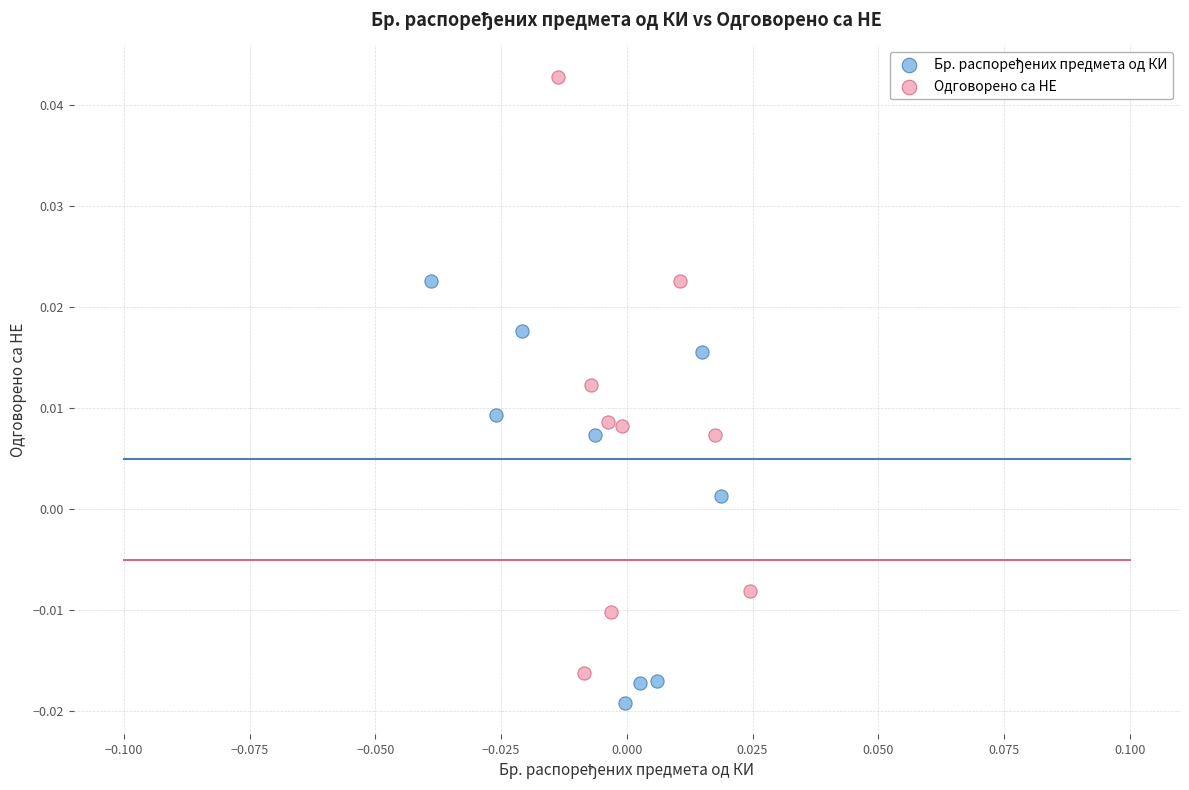

Which series has the widest spread of Y values?

Одговорено са НЕ